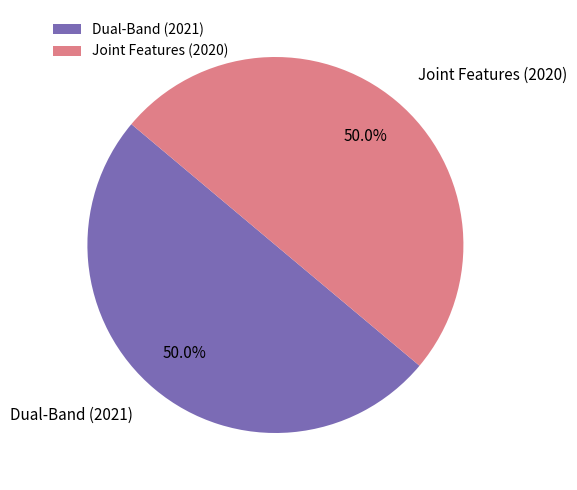

Combined, do Dual-Band (2021) and Joint Features (2020) account for over 50%?

Yes